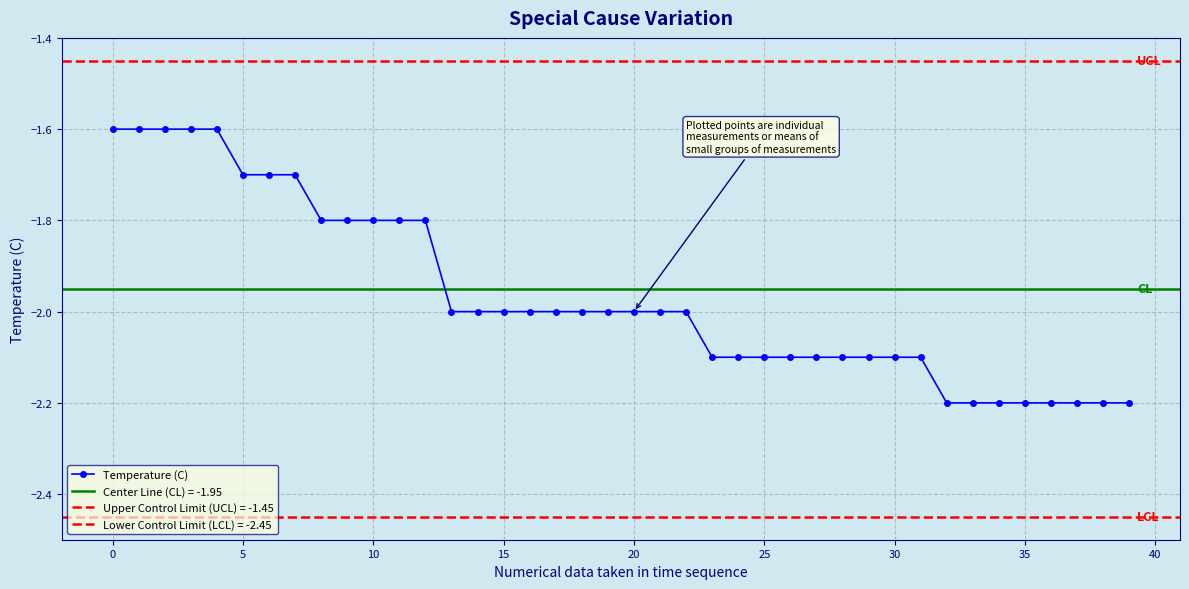

What is the average value?

-2.0